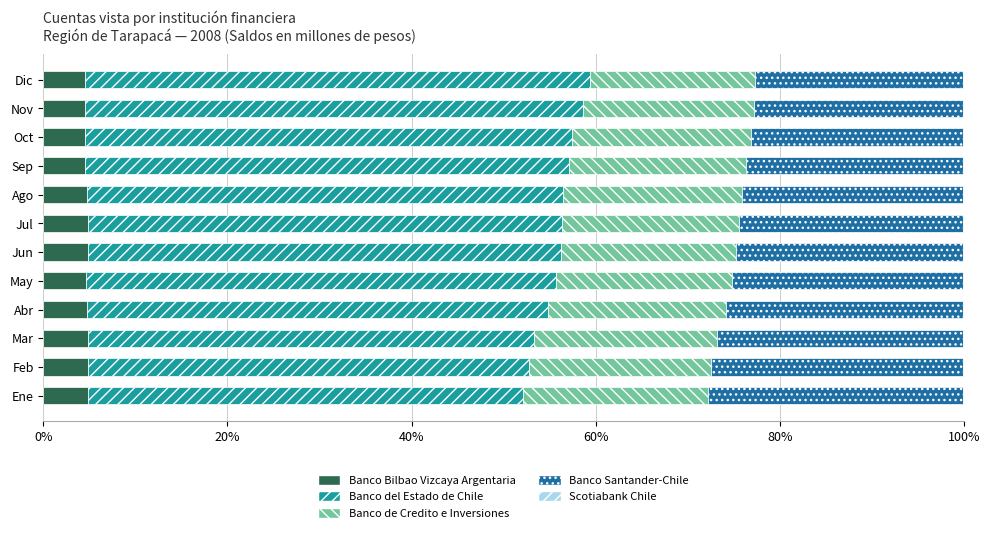

The Banco Bilbao Vizcaya Argentaria series shows 4.9 at Ene. True or false?

True